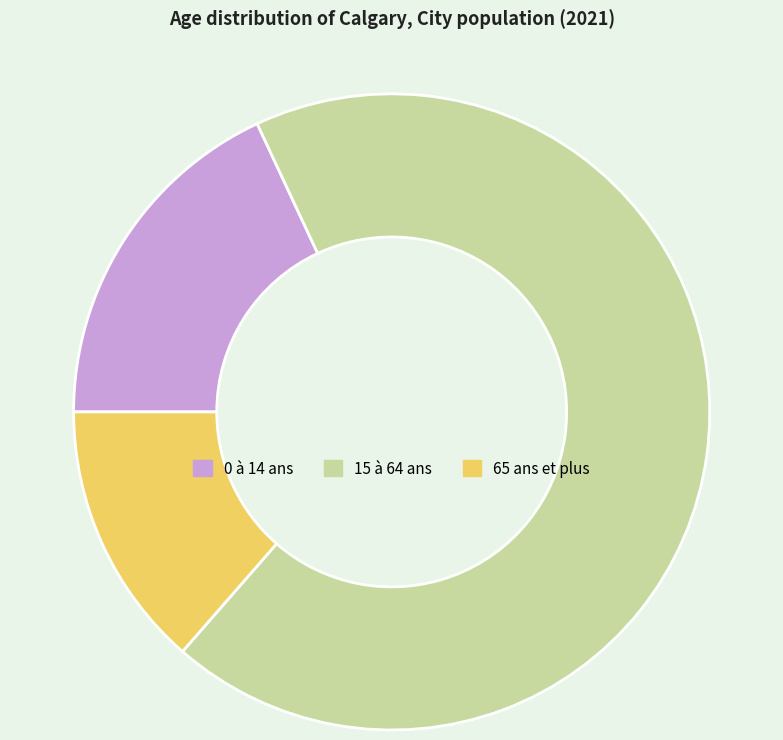

What is the largest slice in the pie chart?

15 à 64 ans